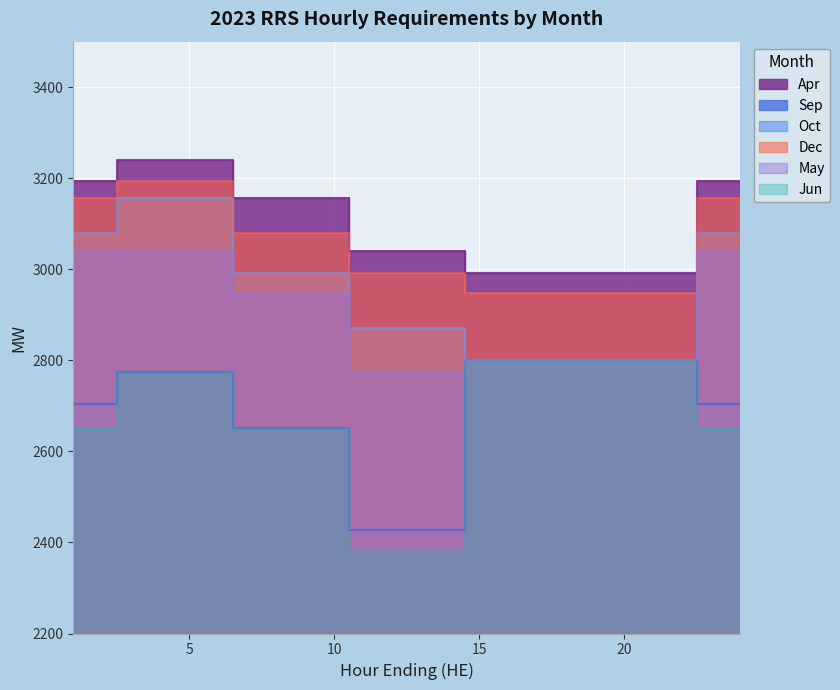

How many series are shown in this chart?

6